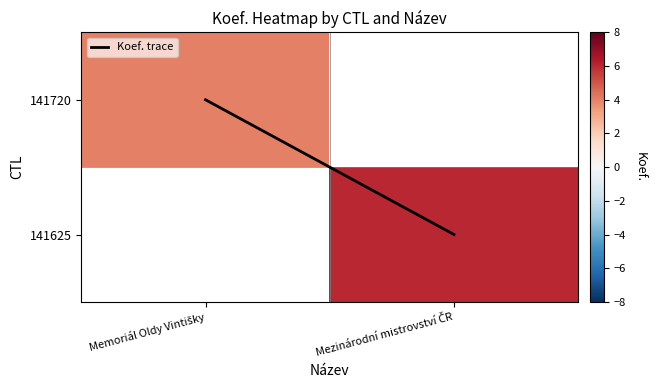

Which series changed the most between Memoriál Oldy Vintišky and Mezinárodní mistrovství ČR?

Koef. trace